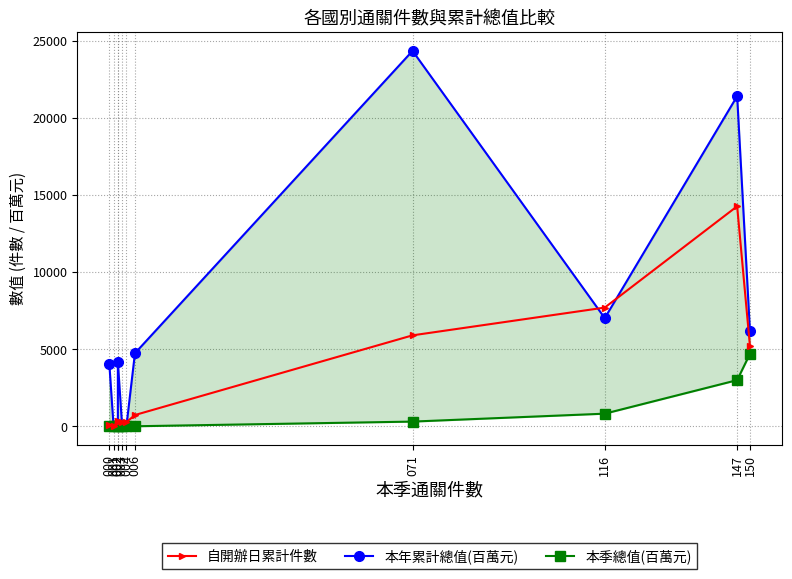

What is the average value of the 本年累計總值(百萬元) series?

6541.4